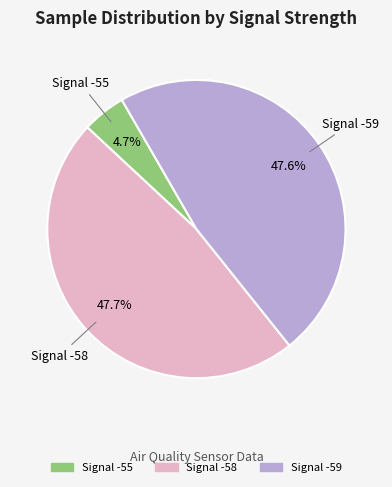

How many slices are in this pie chart?

3